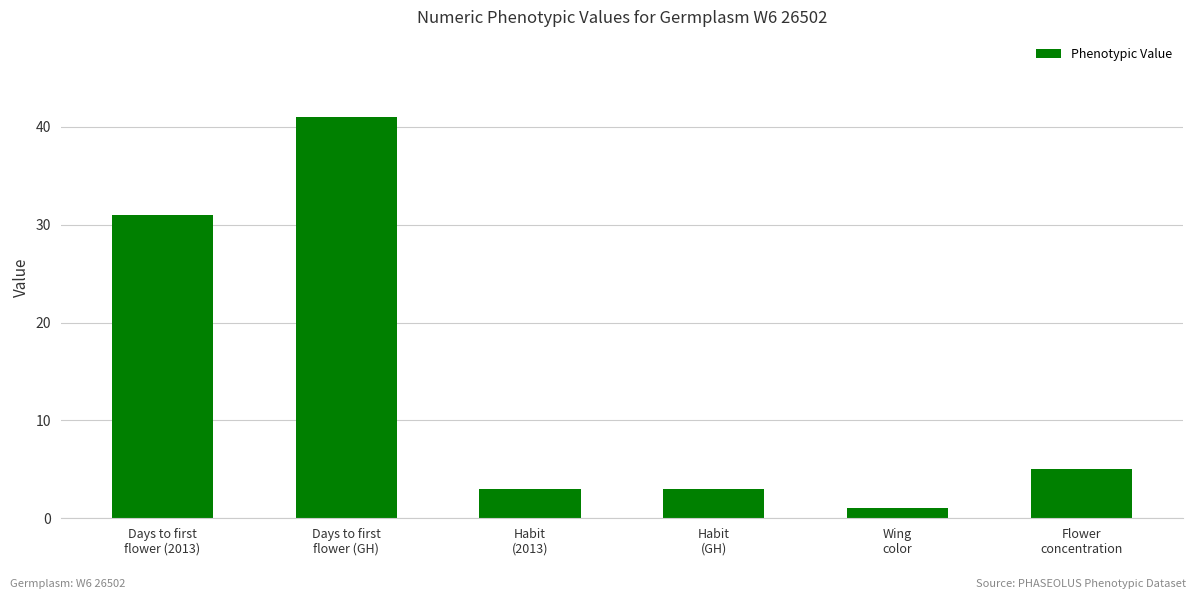

What is the difference between the second highest and second lowest values?

28